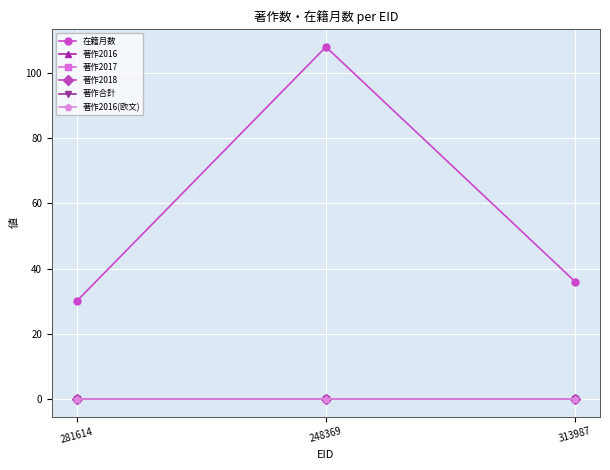

Does the chart have visible grid lines?

Yes